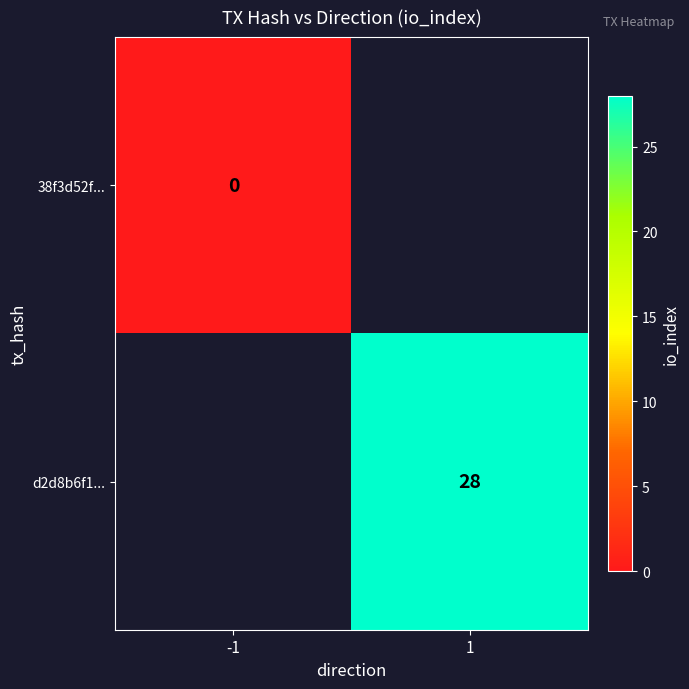

List the series in order of their overall mean, lowest first.

38f3d52f..., d2d8b6f1...